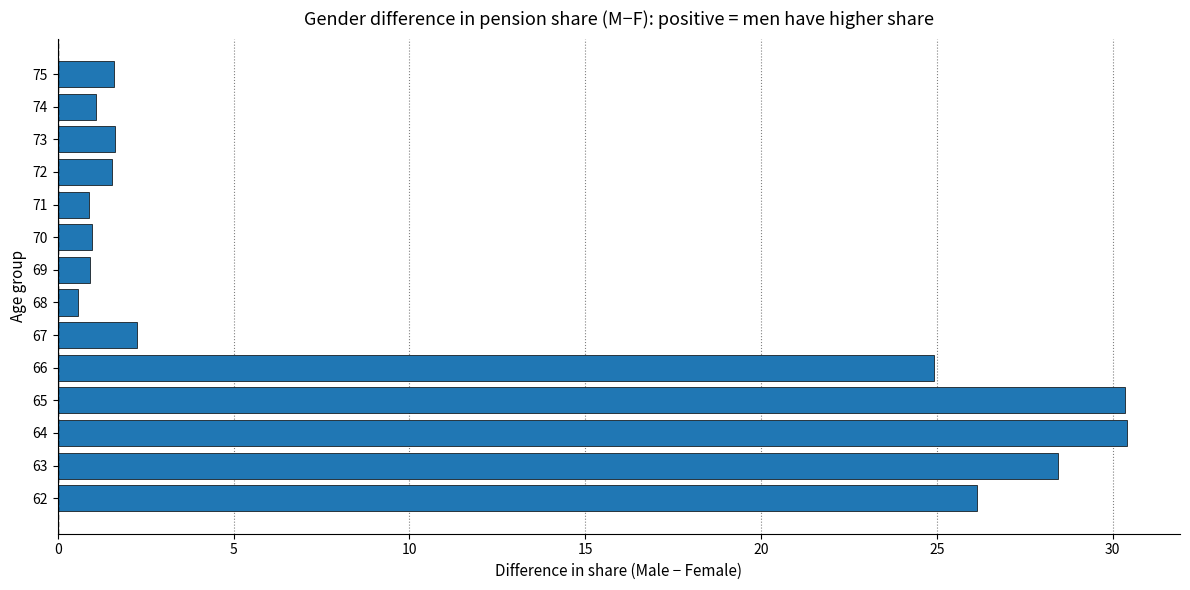

The chart shows a value of 46.6 at 62. True or false?

False